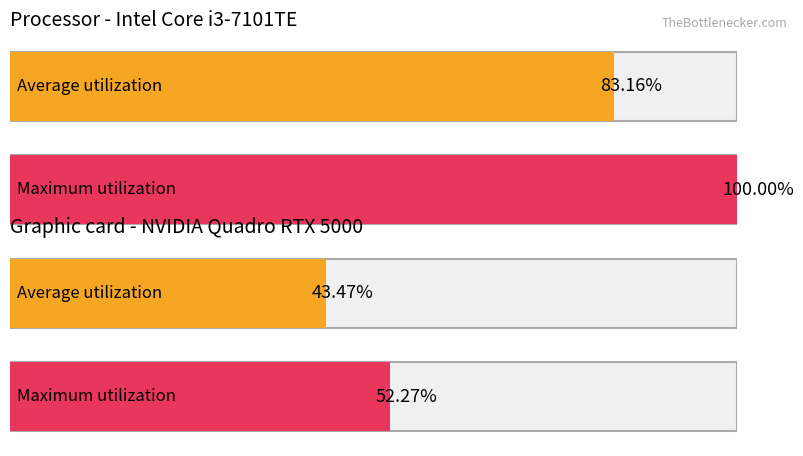

What are all the series names shown in the legend?

Average utilization, Maximum utilization